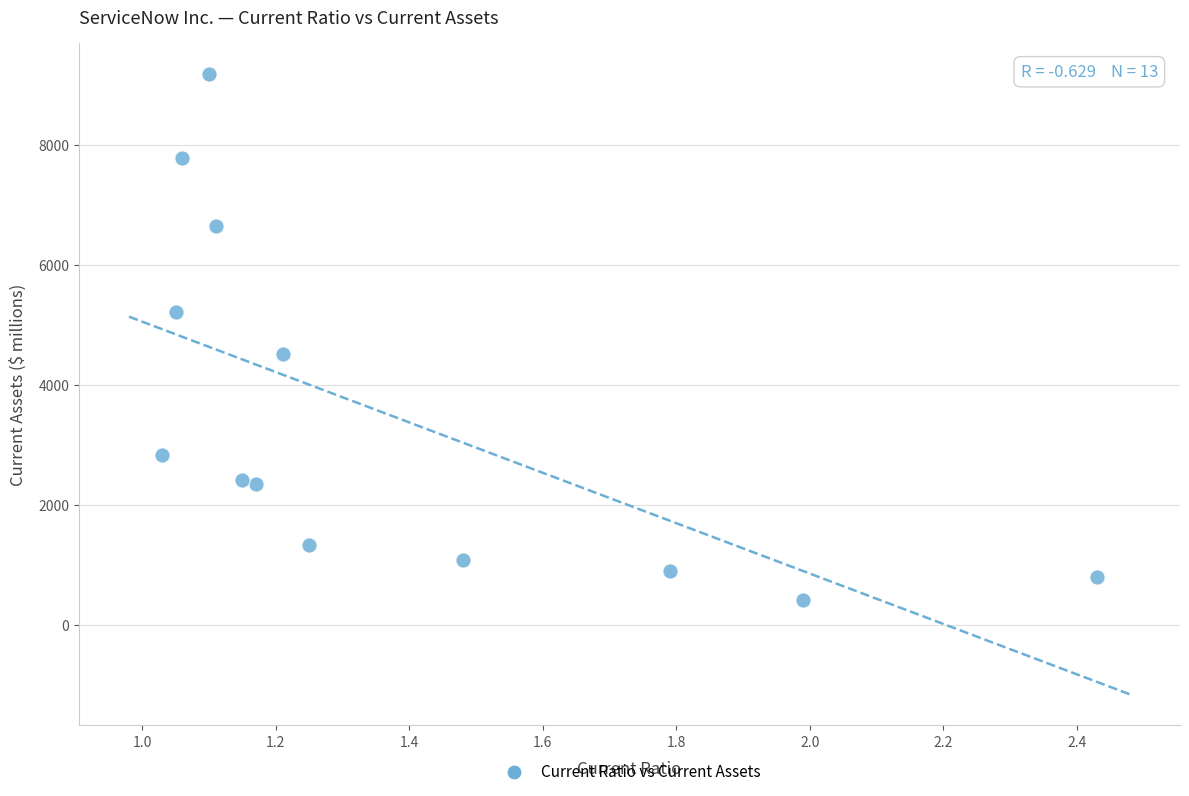

What Y value in the scatter plot is closest to 4804?

4522